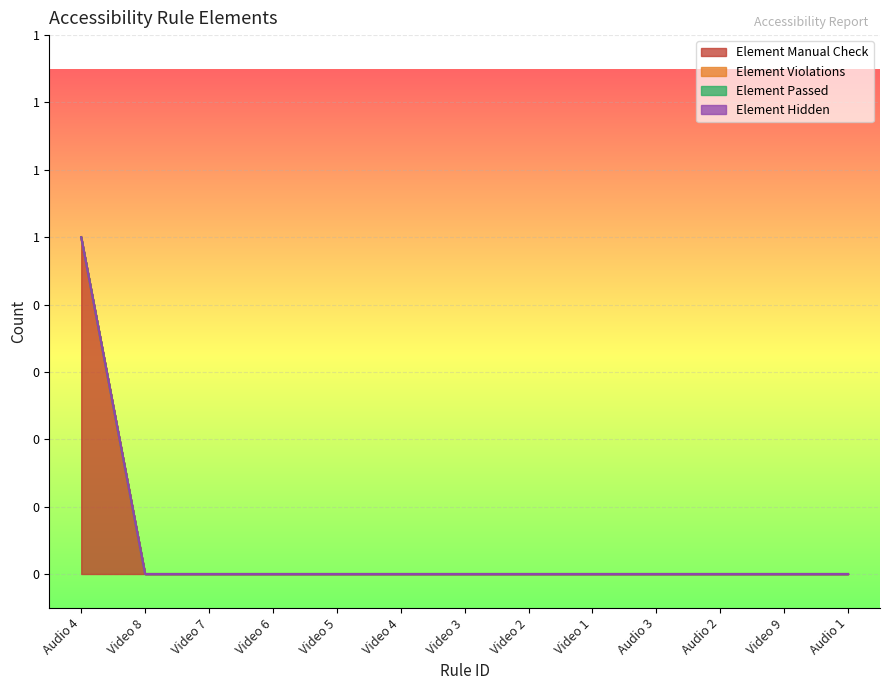

Reading left to right, transcribe all the data shown in this chart.

Element Manual Check: Audio 4=1	Video 8=0	Video 7=0	Video 6=0	Video 5=0	Video 4=0	Video 3=0	Video 2=0	Video 1=0	Audio 3=0	Audio 2=0	Video 9=0	Audio 1=0
Element Violations: Audio 4=0	Video 8=0	Video 7=0	Video 6=0	Video 5=0	Video 4=0	Video 3=0	Video 2=0	Video 1=0	Audio 3=0	Audio 2=0	Video 9=0	Audio 1=0
Element Passed: Audio 4=0	Video 8=0	Video 7=0	Video 6=0	Video 5=0	Video 4=0	Video 3=0	Video 2=0	Video 1=0	Audio 3=0	Audio 2=0	Video 9=0	Audio 1=0
Element Hidden: Audio 4=0	Video 8=0	Video 7=0	Video 6=0	Video 5=0	Video 4=0	Video 3=0	Video 2=0	Video 1=0	Audio 3=0	Audio 2=0	Video 9=0	Audio 1=0